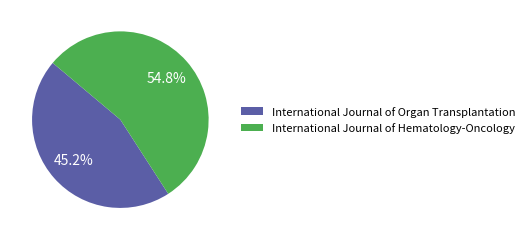

Which slice is the largest?

International Journal of Hematology-Oncology